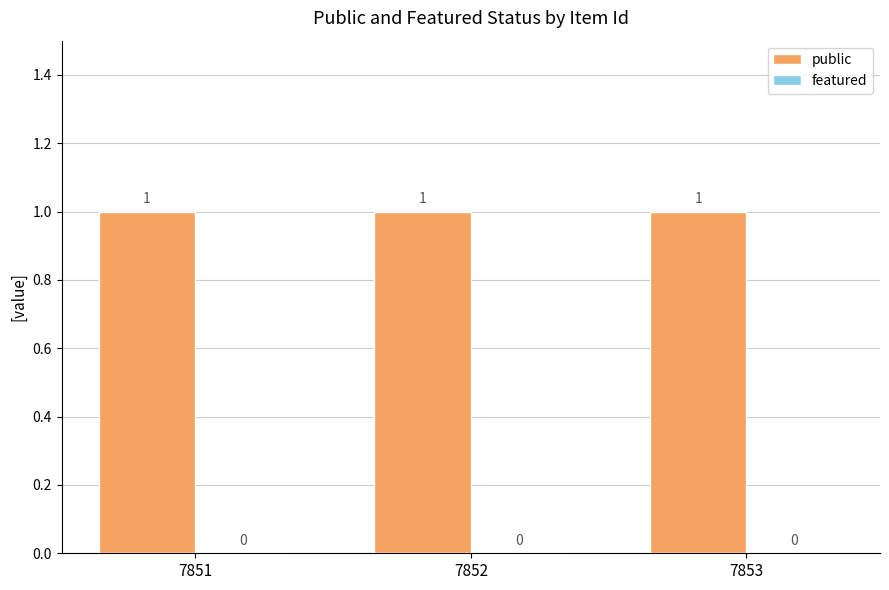

True or false: public has a value of 0 at 7853.

False